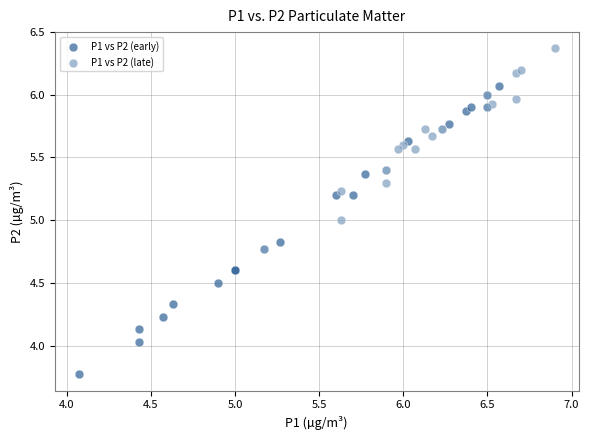

What are all the series names shown in the legend?

P1 vs P2 (early), P1 vs P2 (late)